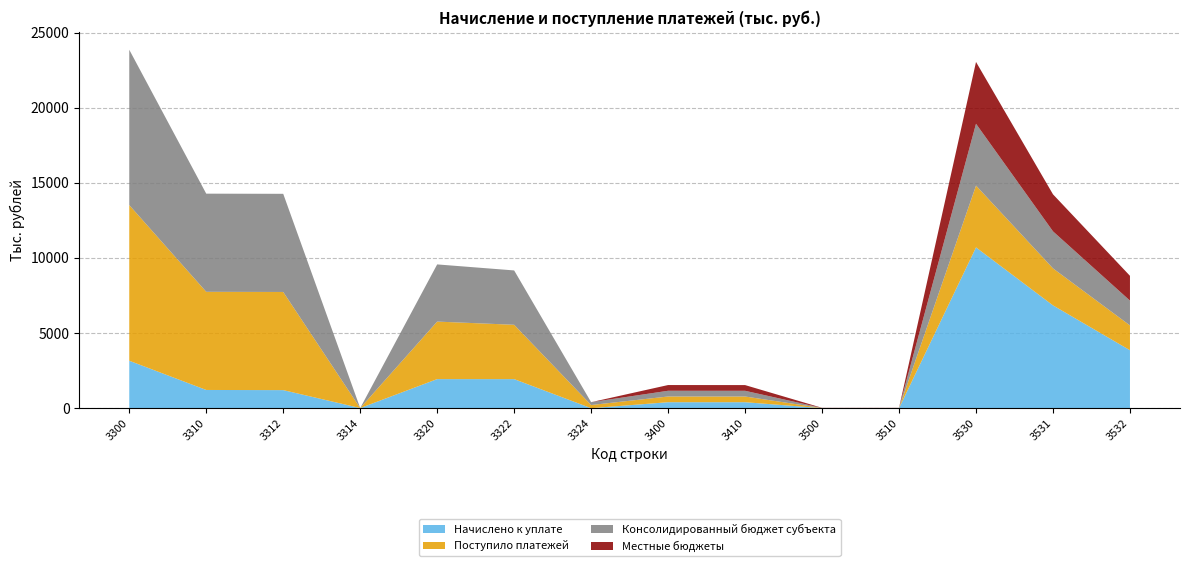

Reading right to left, transcribe all the data shown in this chart.

Начислено к уплате: 3859	6844	10703	4	4	399	399	1	1936	1937	10	1204	1214	3159
Поступило платежей: 1651	2464	4115	7	7	380	381	211	3617	3828	0	6533	6533	10361
Консолидированный бюджет субъекта: 1651	2464	4115	7	7	380	381	189	3617	3806	0	6533	6533	10339
Местные бюджеты: 1651	2464	4115	7	7	380	381	0	0	0	0	0	0	0